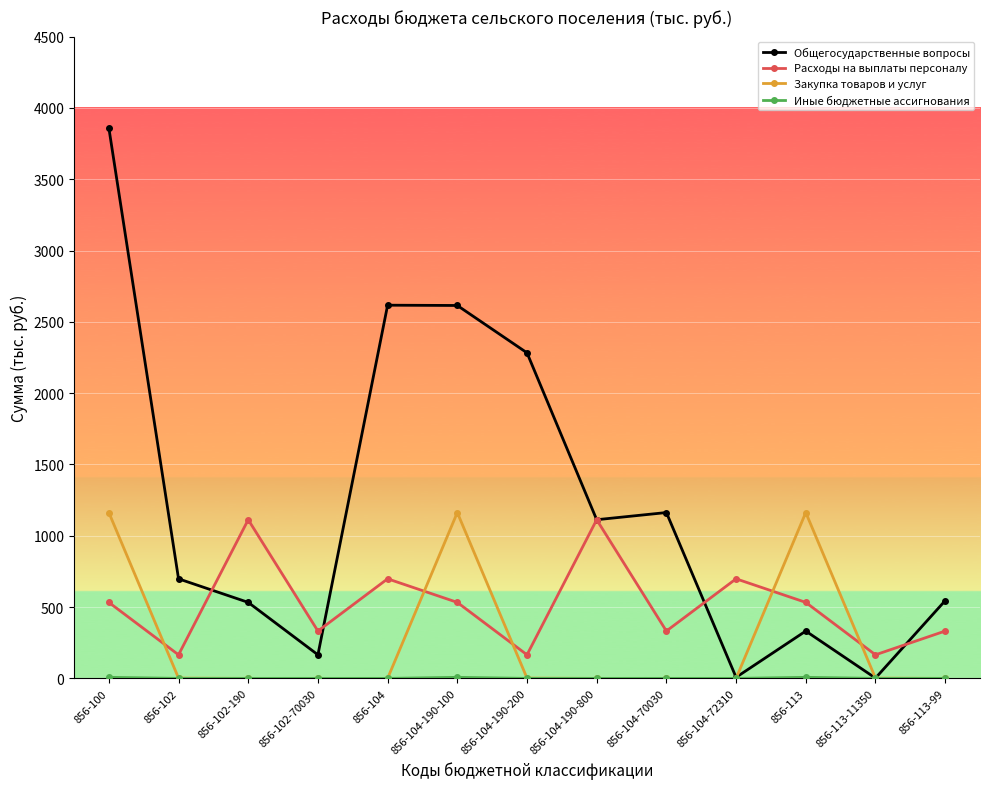

What is the value of the Общегосударственные вопросы point at the 7th from the left?

2282.9